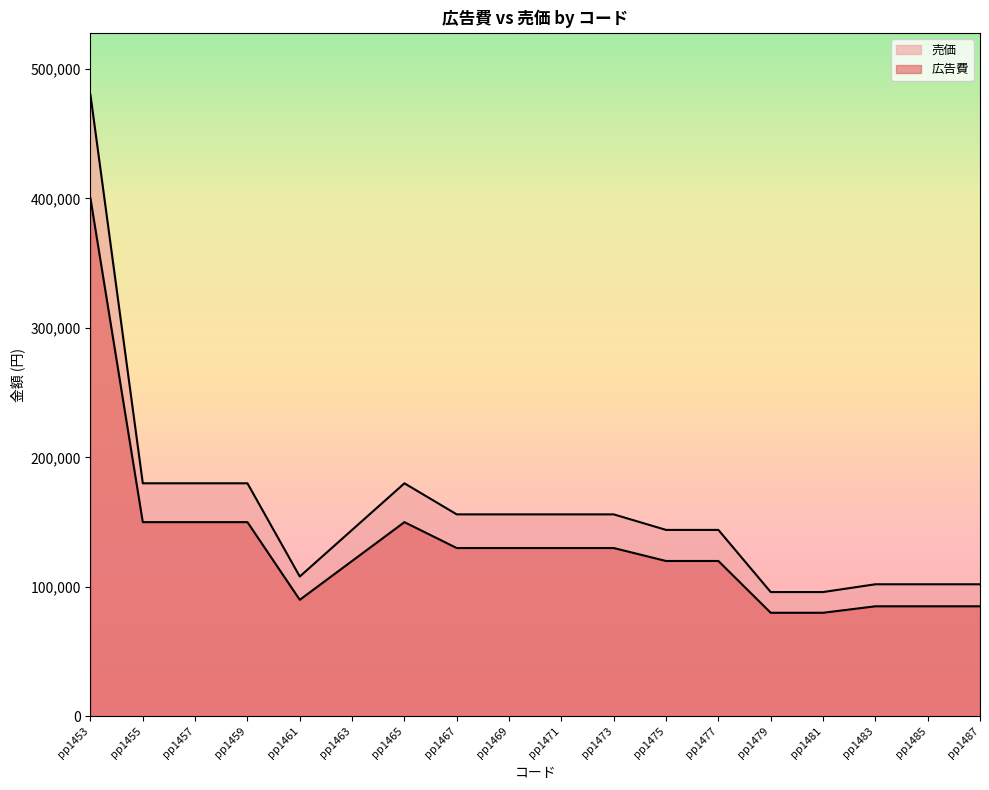

At which category is the sum across all series the highest?

pp1453